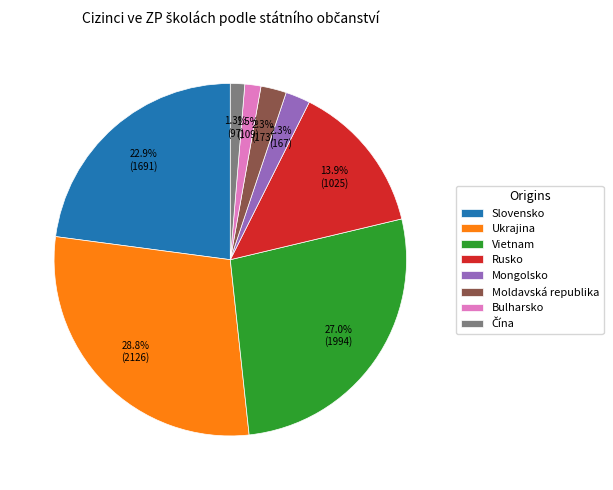

True or false: Slovensko accounts for 23% of the total.

True